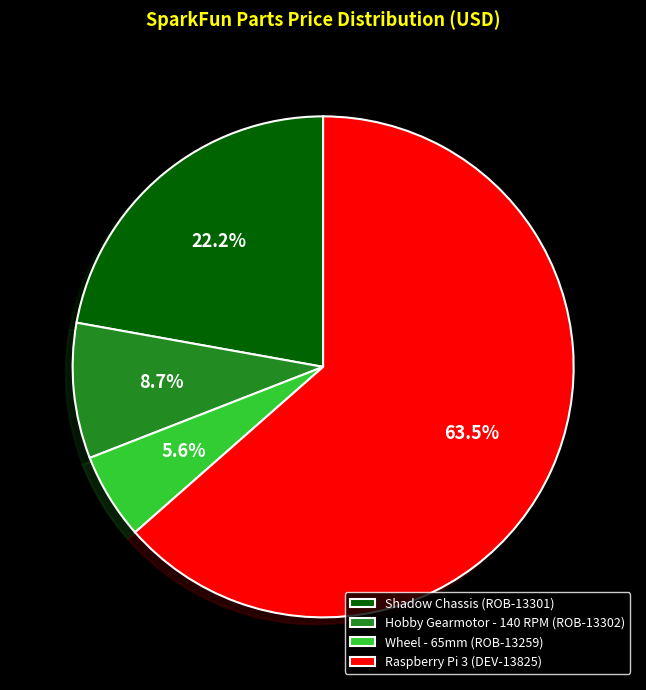

What is the largest slice in the pie chart?

Raspberry Pi 3 (DEV-13825)